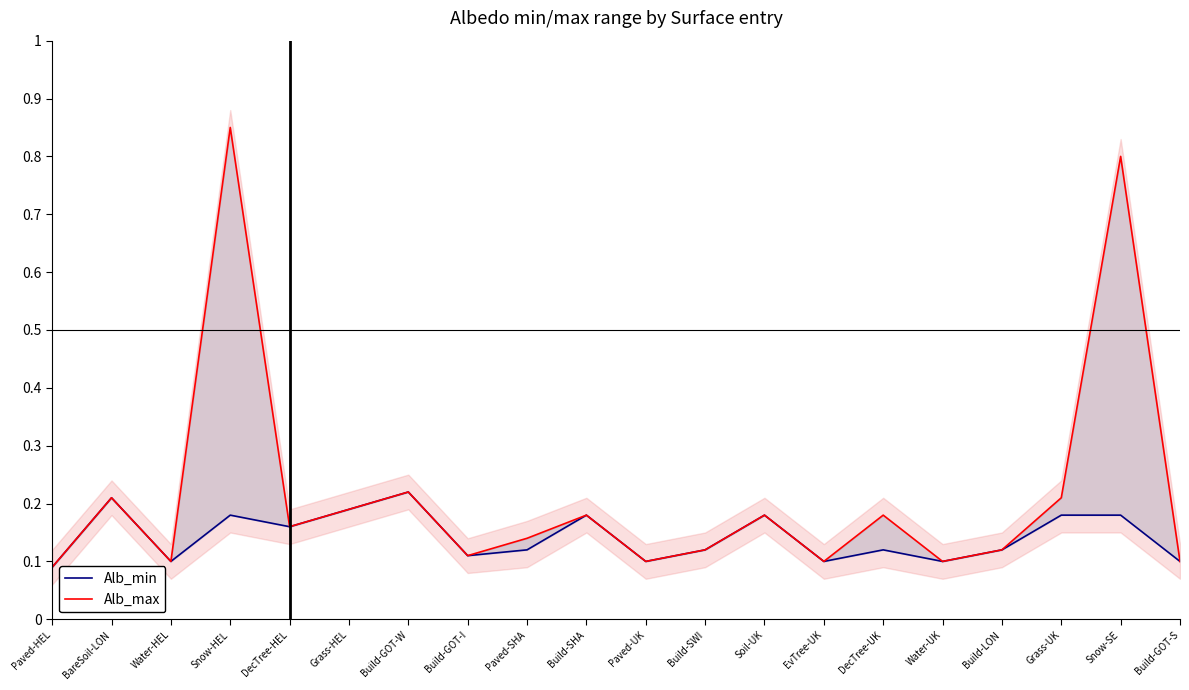

What position from the left is Snow-SE?

19